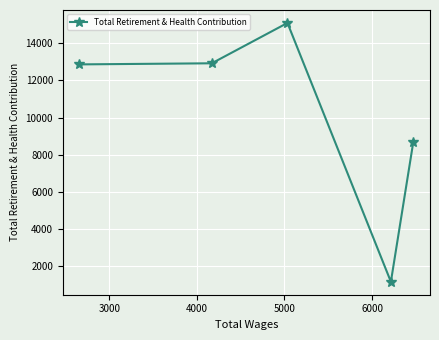

How many points are higher than both their immediate neighbors (excluding endpoints)?

1